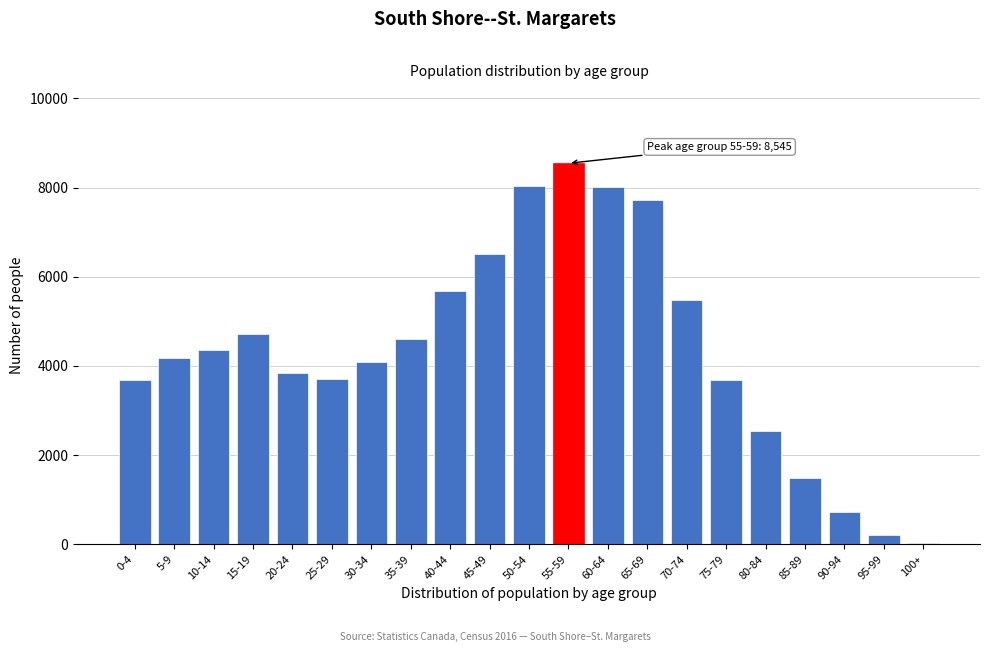

The value at 60-64 is 8005. True or false?

True